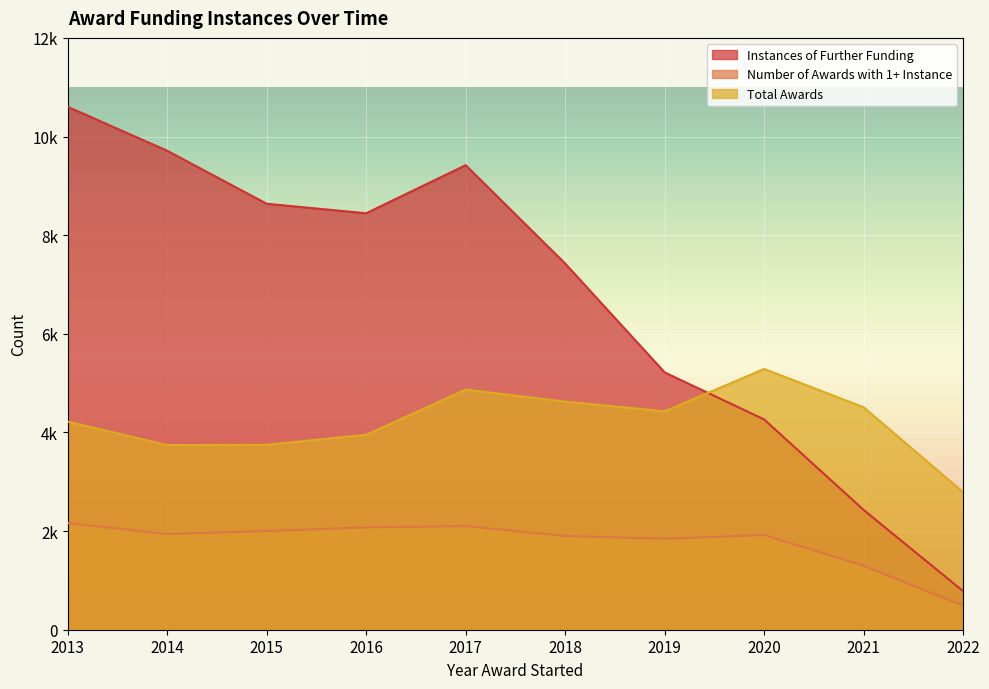

What value does the Number of Awards with 1+ Instance series have at 2013, to the nearest 10?

2160